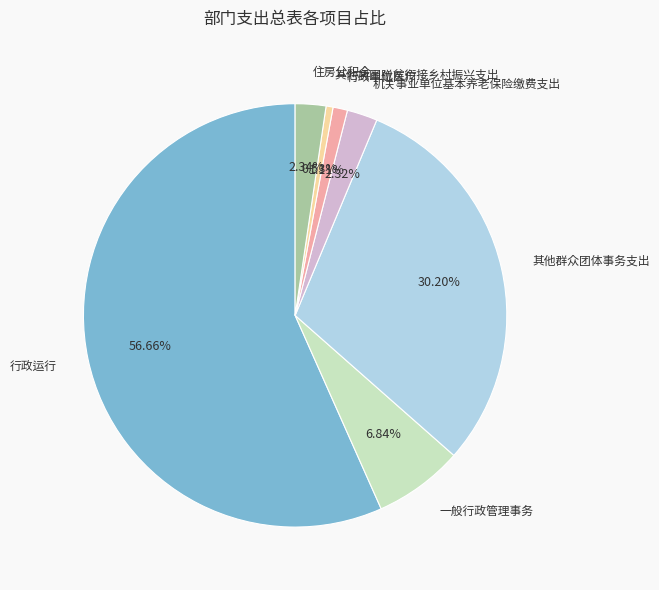

How many segments does this pie chart have?

7